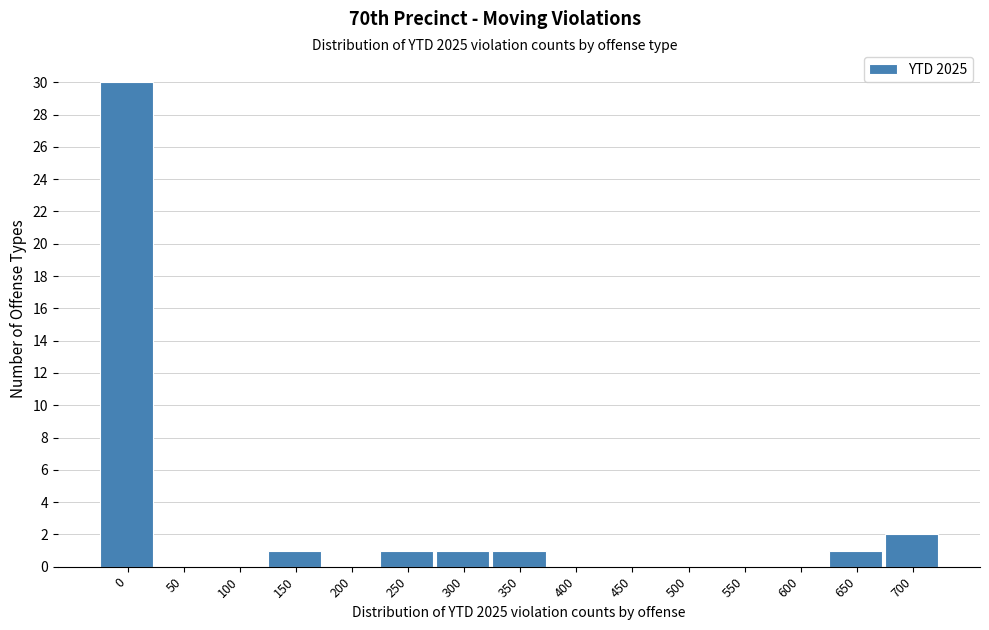

Reading left to right, what are all the values shown in this chart?

0=30	50=0	100=0	150=1	200=0	250=1	300=1	350=1	400=0	450=0	500=0	550=0	600=0	650=1	700=2